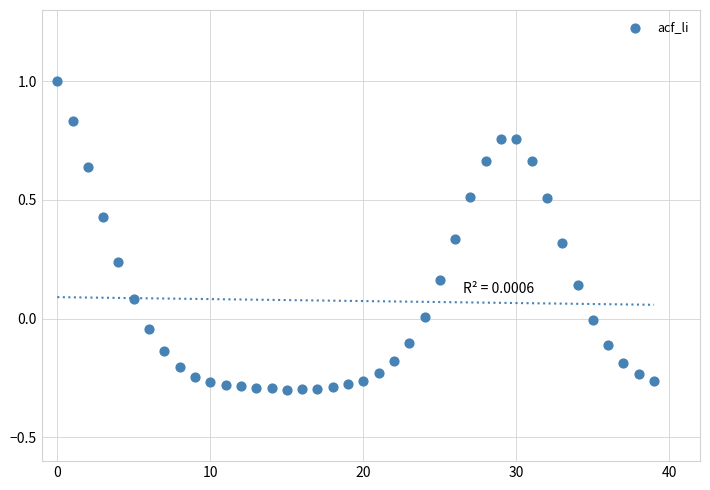

What is the range of Y values (max minus min)?

1.3